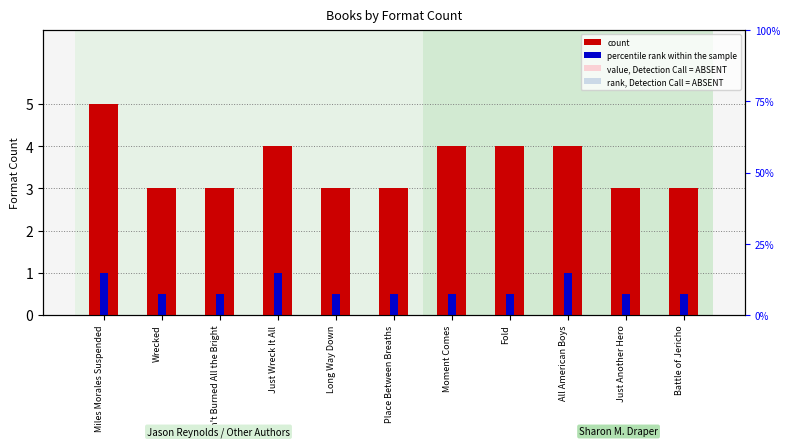

What position from the right is Miles Morales Suspended?

11